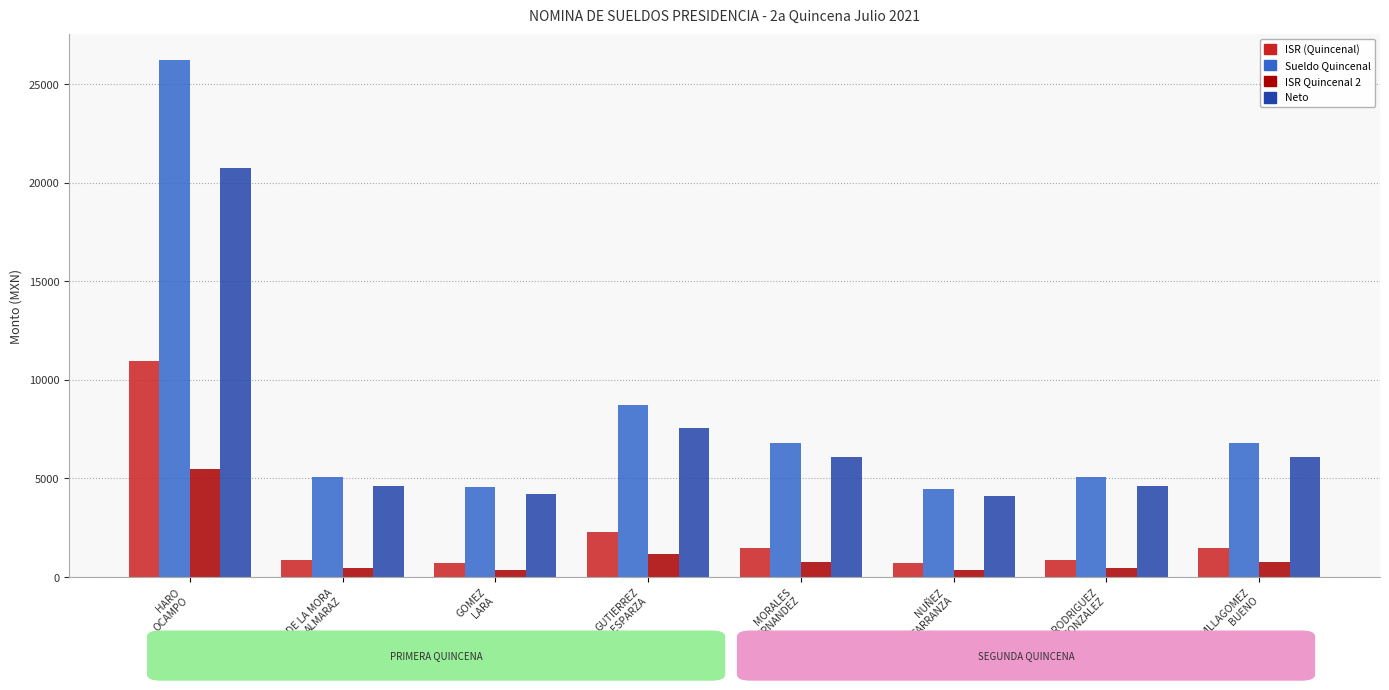

How many values in the Neto series are below 6073?

4